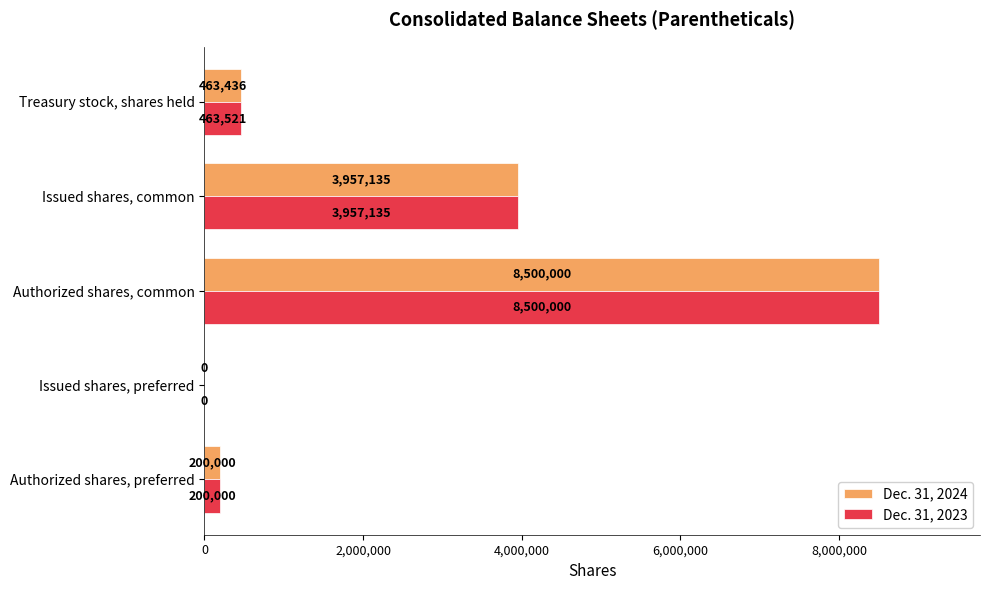

How many positive values does the Dec. 31, 2023 series have?

4